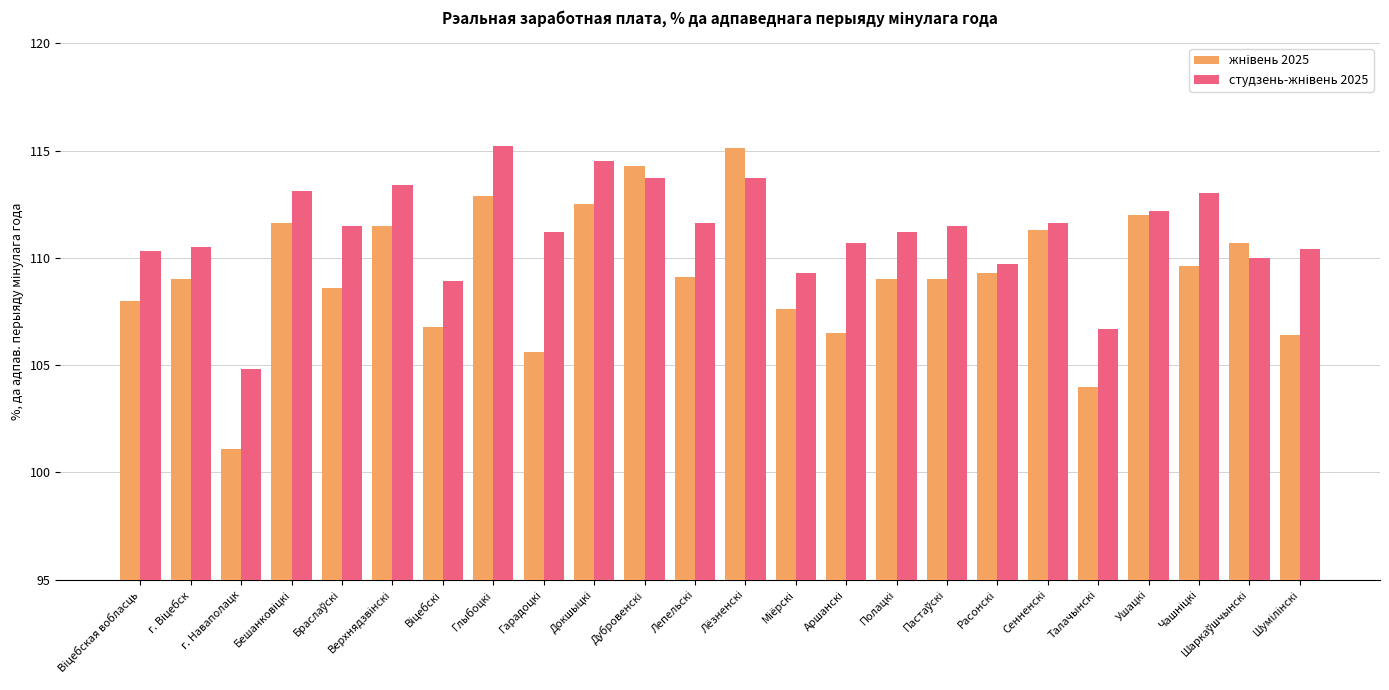

What is the greatest value displayed?

115.2